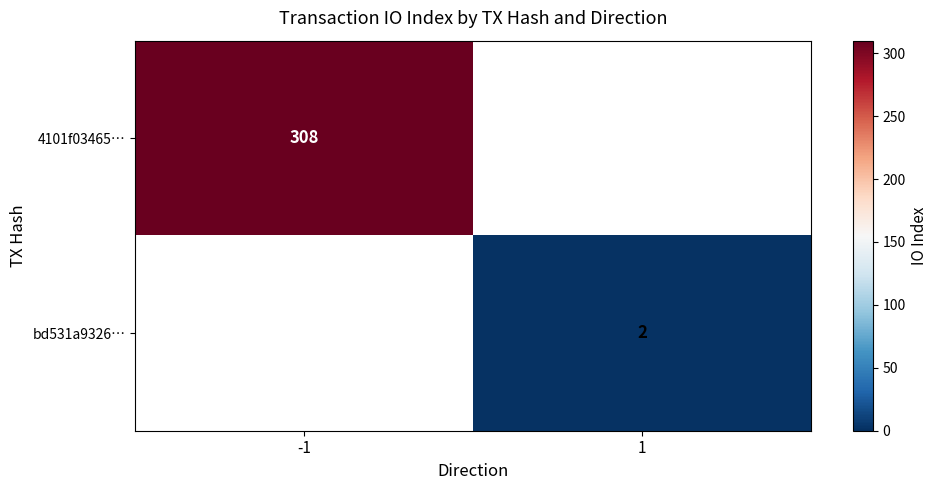

True or false: 4101f03465… has a value of 548 at -1.

False